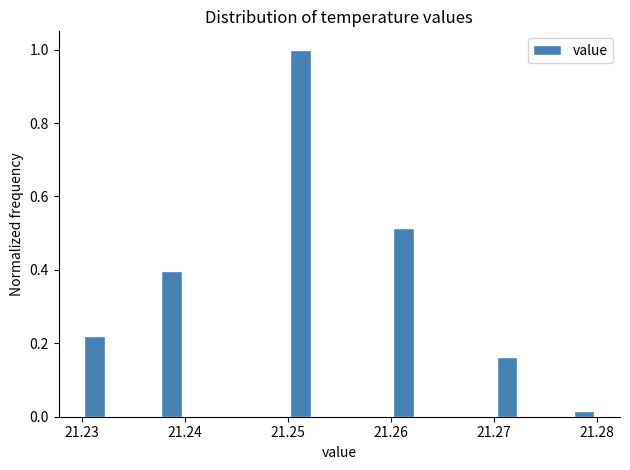

Around what value on the x-axis is the tallest bar? Give the approximate position of its centre, as read against the axis.

21.251